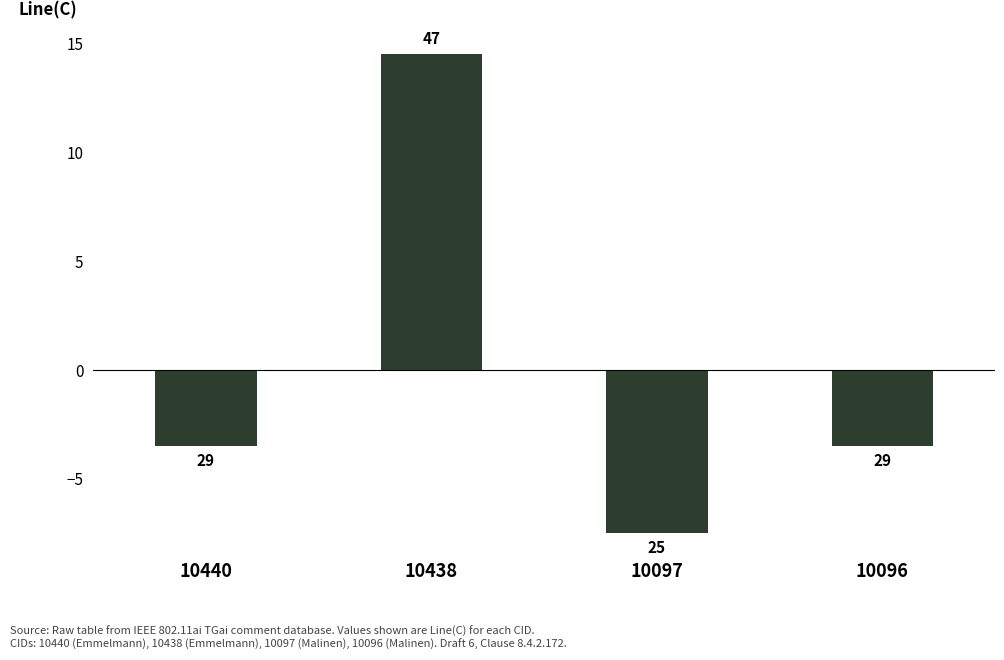

How many bars are there in total?

4